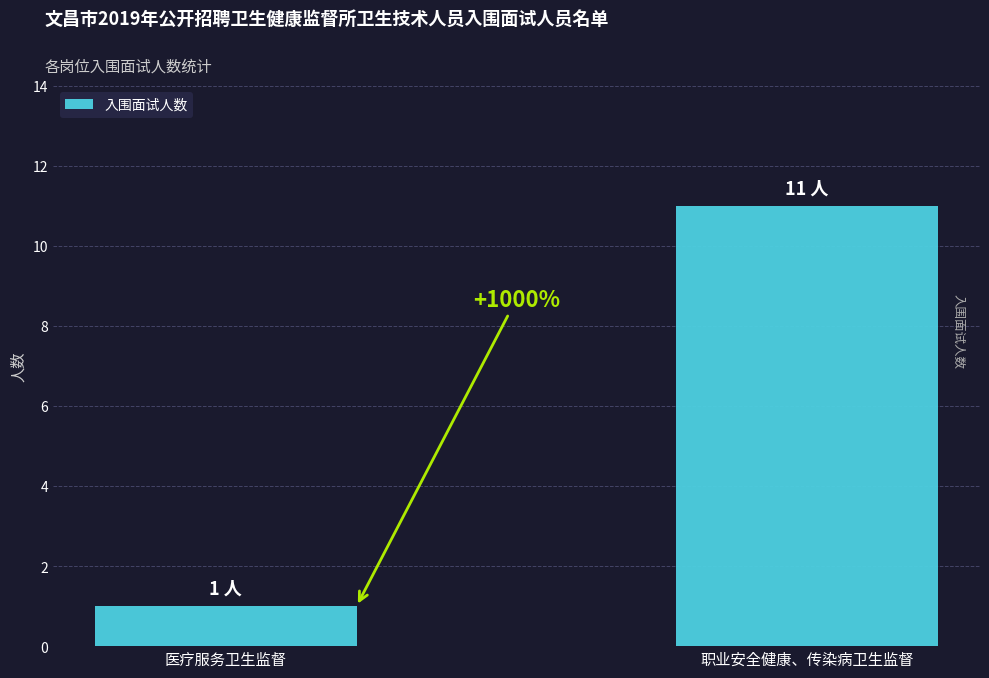

Are the bars horizontal?

No